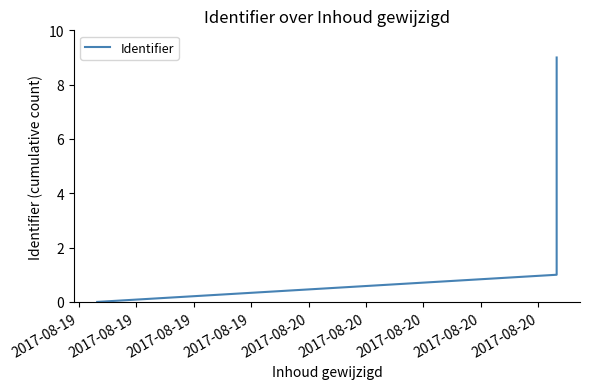

How many lines are shown in the chart?

1